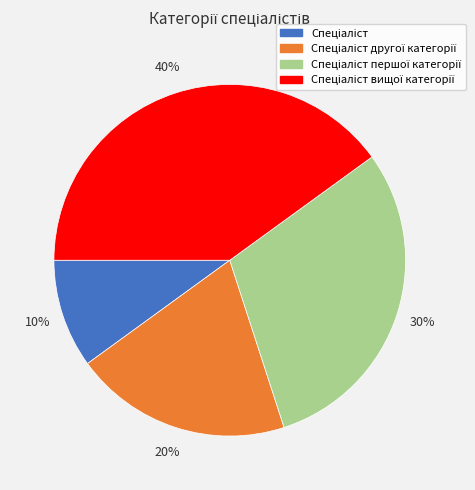

Is there any slice that represents more than half of the pie?

No